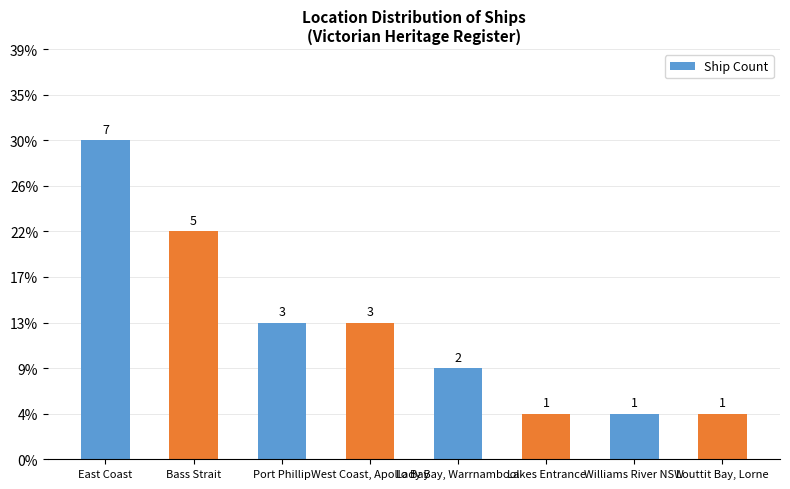

At which label is the value closest to 4?

Bass Strait